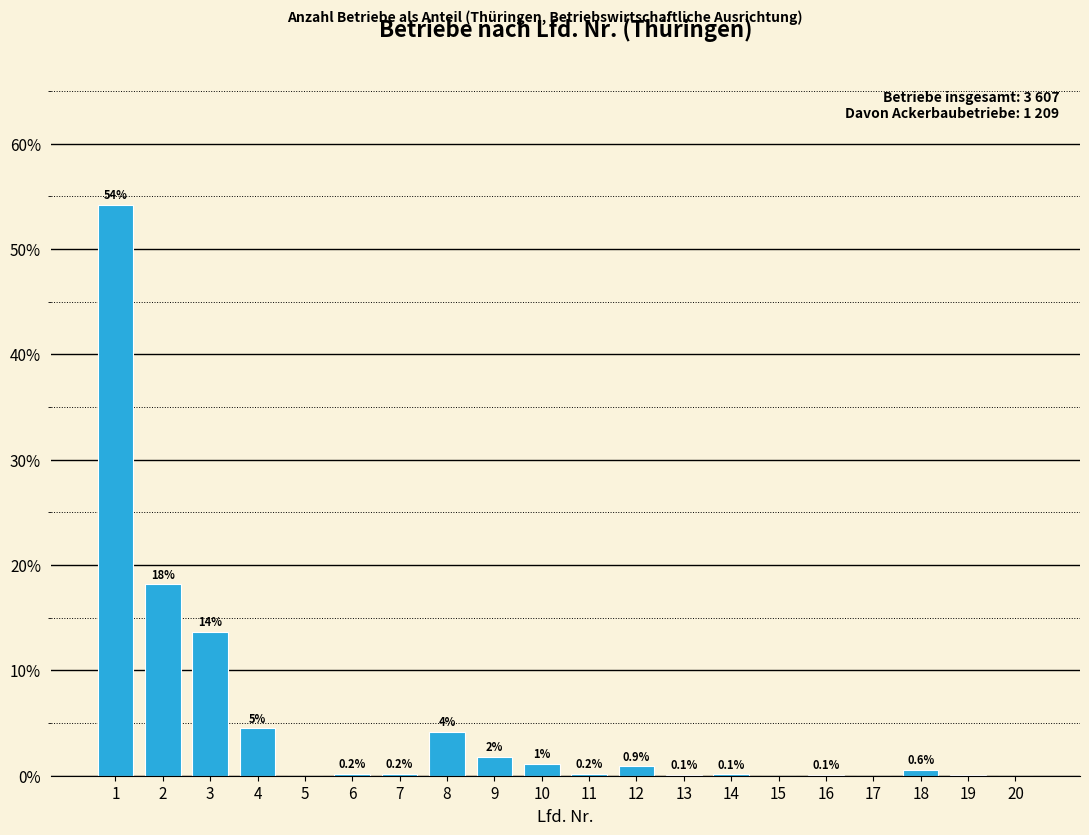

What is the sum of the values at 14 and 2?

18.3